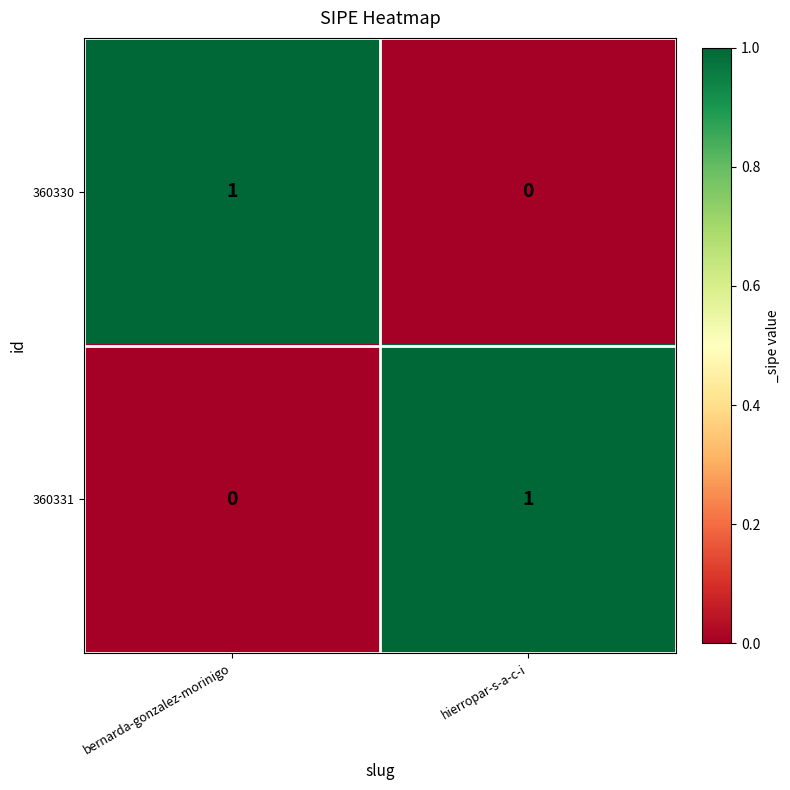

List the labels in order of 360331 value, smallest first.

bernarda-gonzalez-morinigo, hierropar-s-a-c-i